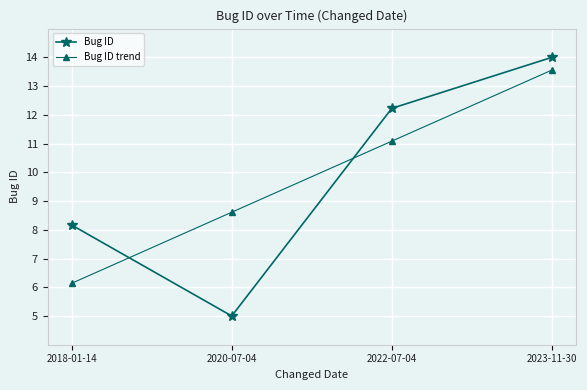

Which series changed the most between 2018-01-14 and 2022-07-04?

Bug ID trend